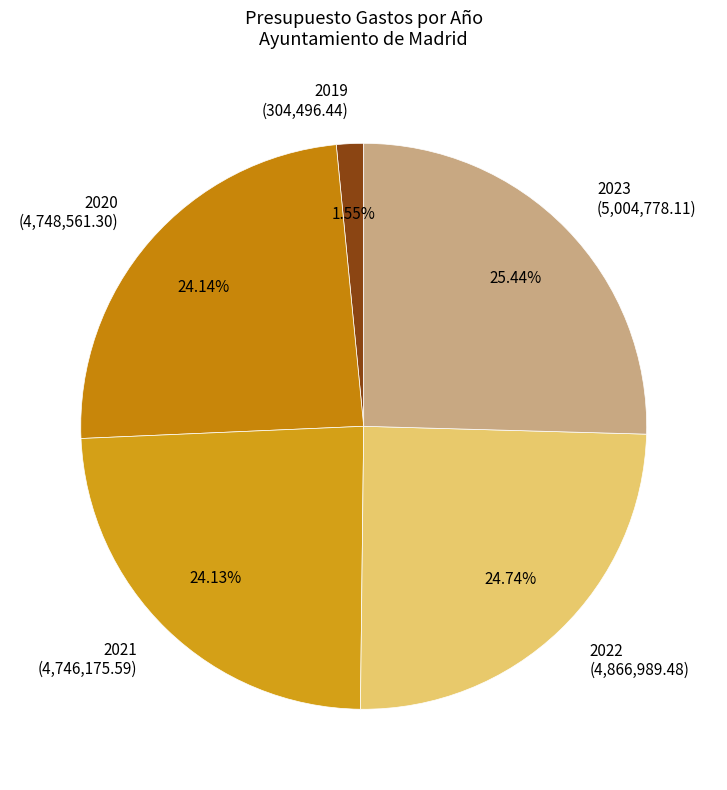

Which slice is the largest?

2023